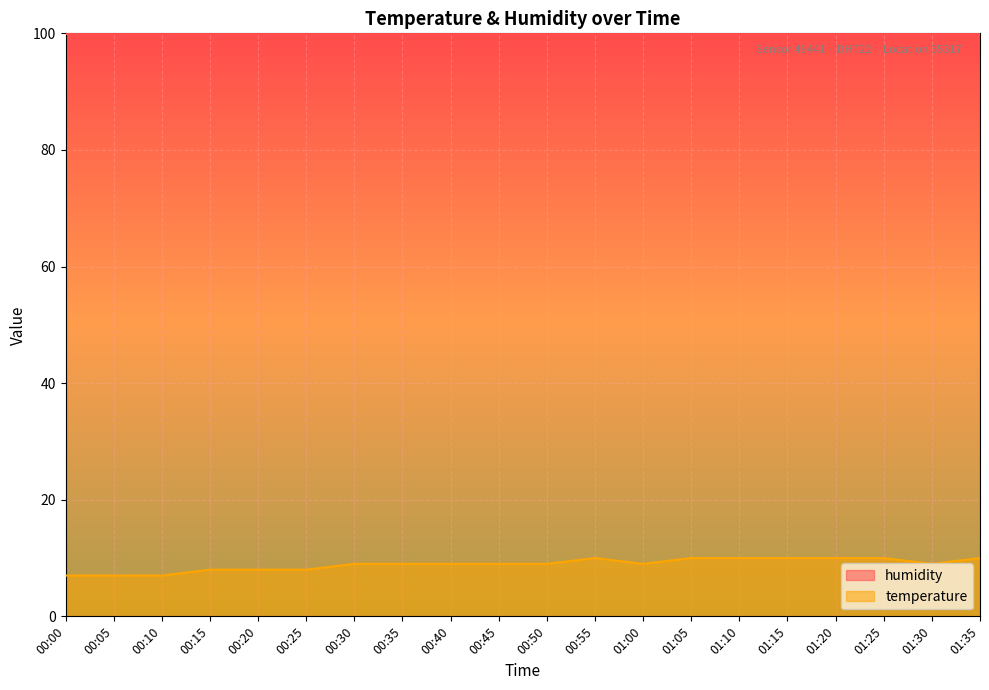

How many data points does each series have?

20